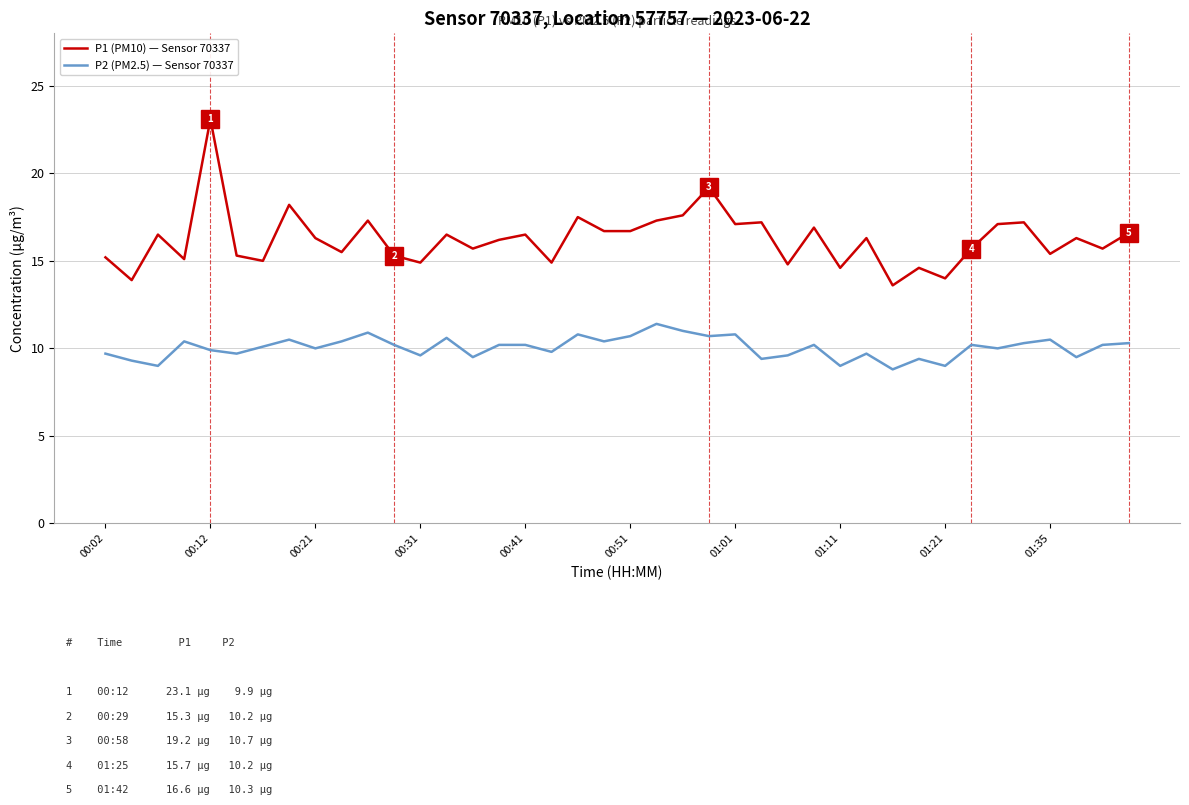

Rank the series by their maximum value, from highest to lowest.

P1 (PM10) — Sensor 70337, P2 (PM2.5) — Sensor 70337